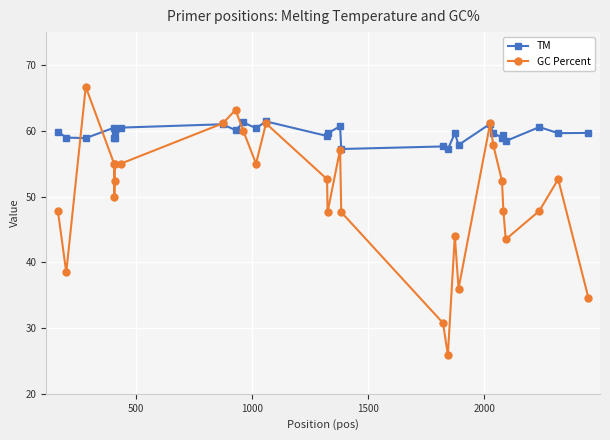

How many values in the GC Percent series are below 52?

13